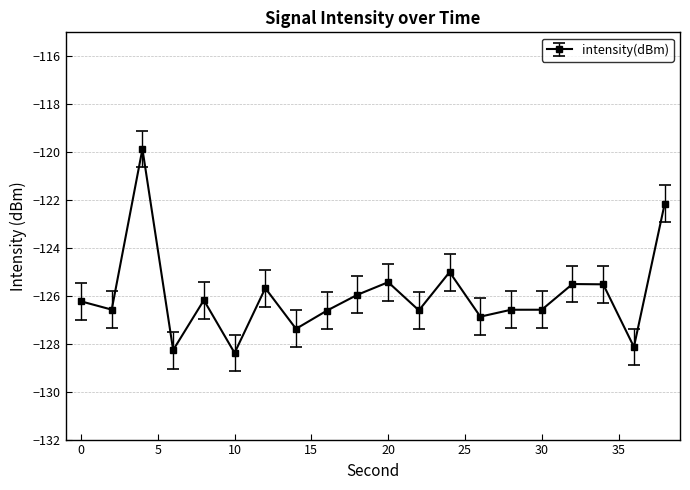

What is the maximum value shown in the chart?

-119.9